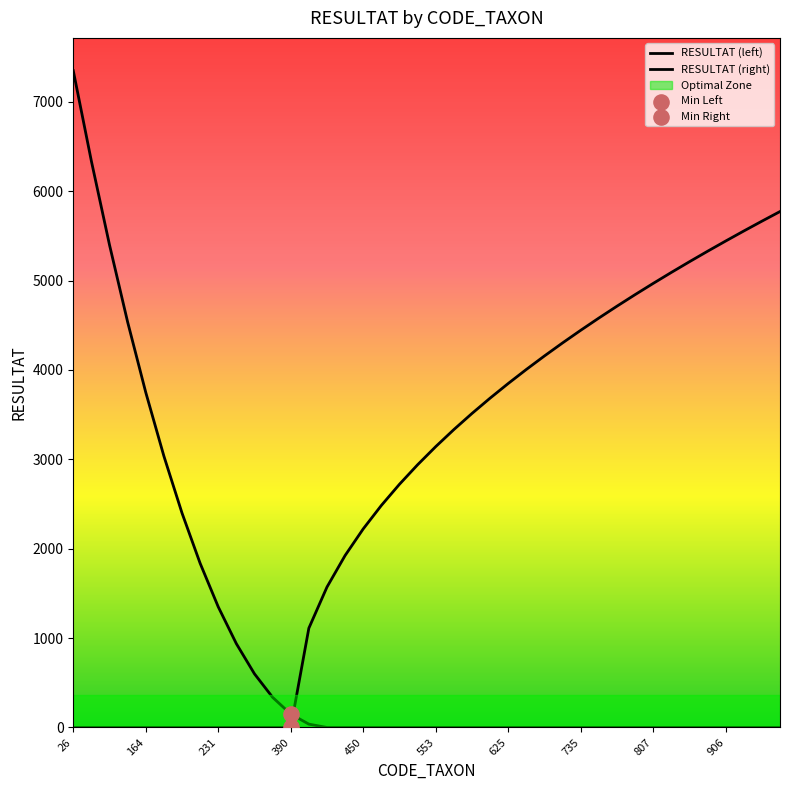

Which series reaches the maximum Y coordinate?

RESULTAT